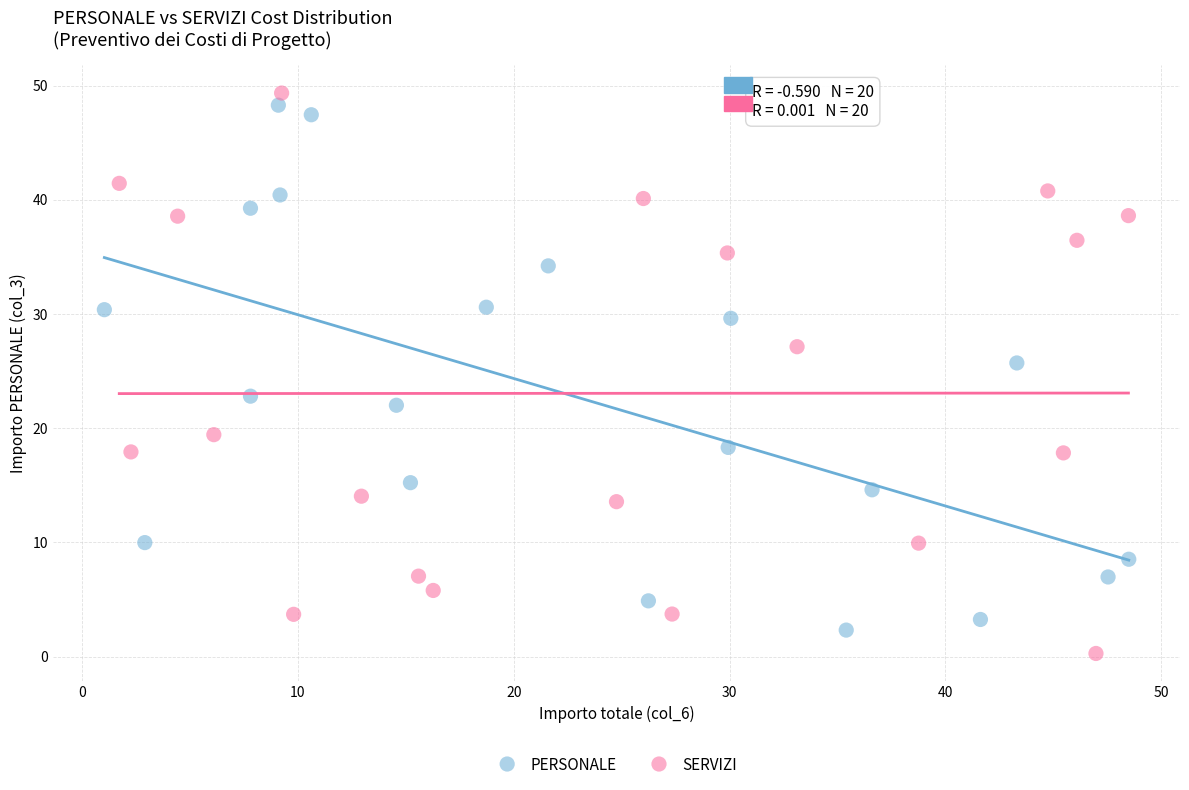

Which series contains the lowest Y value?

SERVIZI